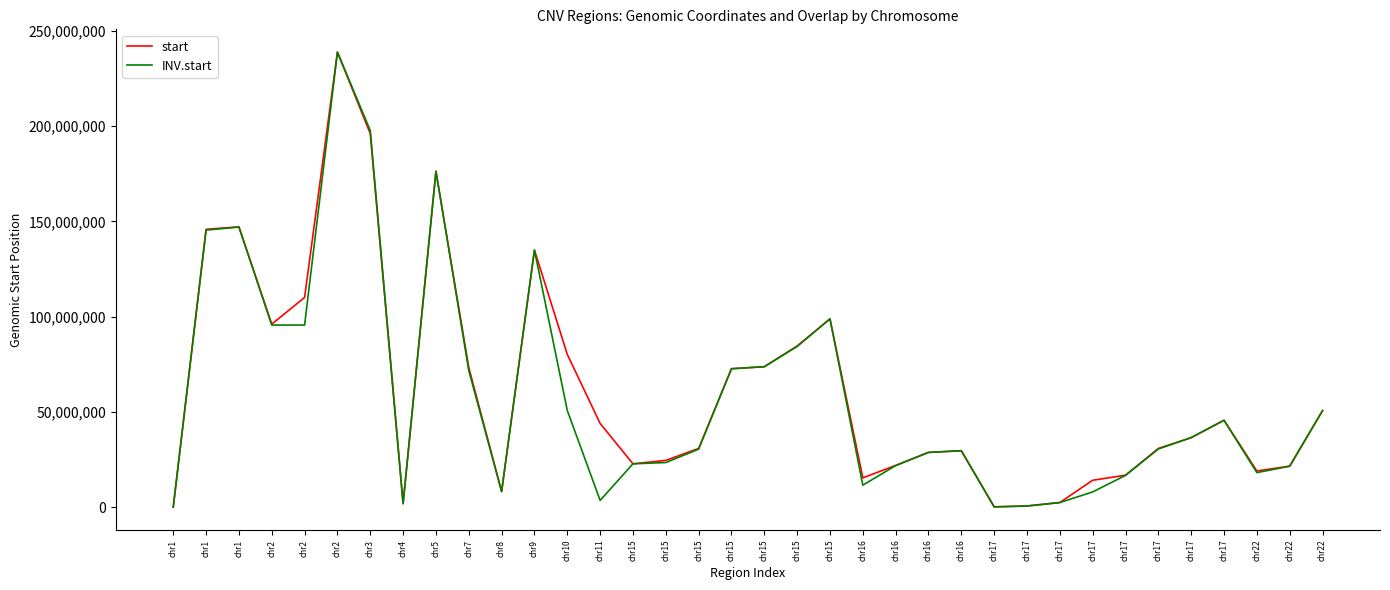

Which series has the widest spread of values?

start